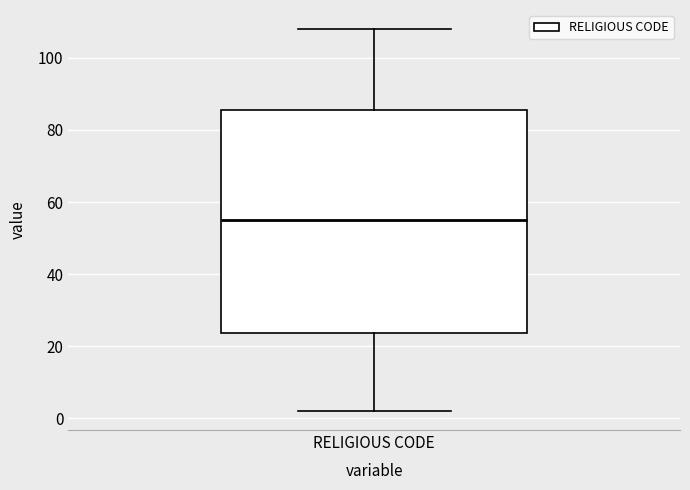

Transcribe this box plot: give where the median line is, the range the box spans, and where the two whiskers end, as read against the y-axis. The values are not printed on the chart, so give them approximately, as read against the axis.

median 56, box 24 to 86, whiskers 2 to 108